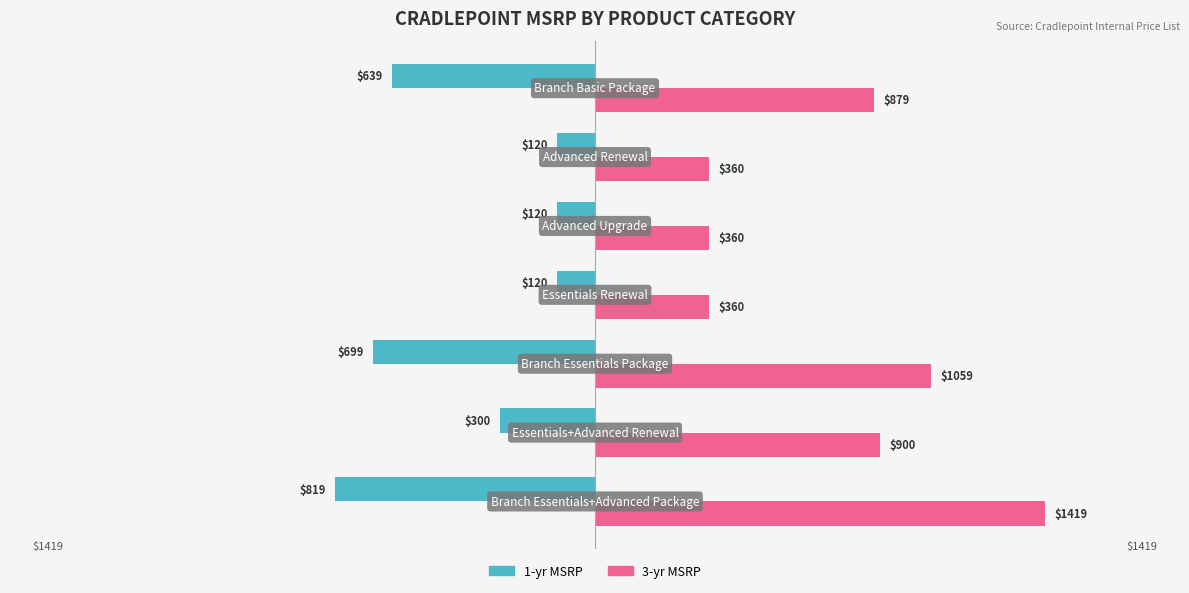

Which series has the largest total across all categories?

3-yr MSRP